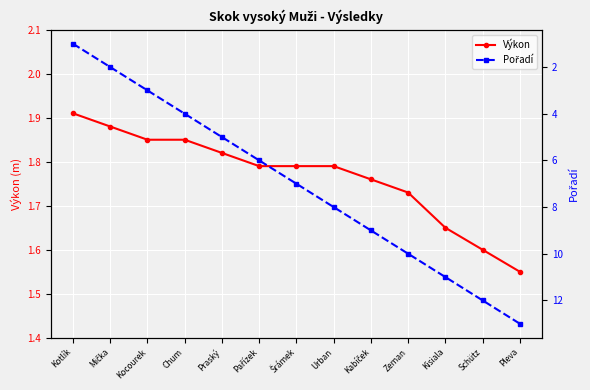

True or false: Pořadí has a value of 9.0 at Kabíček.

True